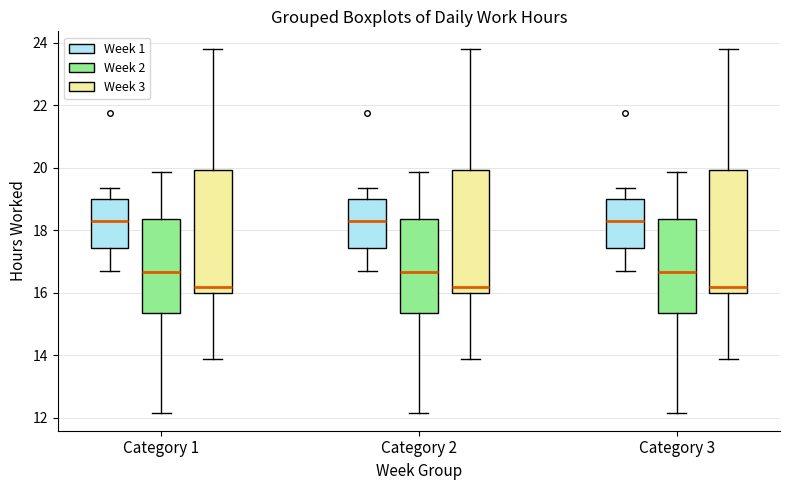

Reading left to right, read every box against the y-axis: the position of its median line, the range the box covers, and the ends of its whiskers. The values are not printed on the chart, so give them approximately, as read against the axis.

Category 1 (Week 1): median 18.2, box 17.4 to 19.0, whiskers 16.8 to 19.4
Category 1 (Week 2): median 16.6, box 15.4 to 18.4, whiskers 12.2 to 19.8
Category 1 (Week 3): median 16.2, box 16.0 to 20.0, whiskers 13.8 to 23.8
Category 2 (Week 1): median 18.2, box 17.4 to 19.0, whiskers 16.8 to 19.4
Category 2 (Week 2): median 16.6, box 15.4 to 18.4, whiskers 12.2 to 19.8
Category 2 (Week 3): median 16.2, box 16.0 to 20.0, whiskers 13.8 to 23.8
Category 3 (Week 1): median 18.2, box 17.4 to 19.0, whiskers 16.8 to 19.4
Category 3 (Week 2): median 16.6, box 15.4 to 18.4, whiskers 12.2 to 19.8
Category 3 (Week 3): median 16.2, box 16.0 to 20.0, whiskers 13.8 to 23.8